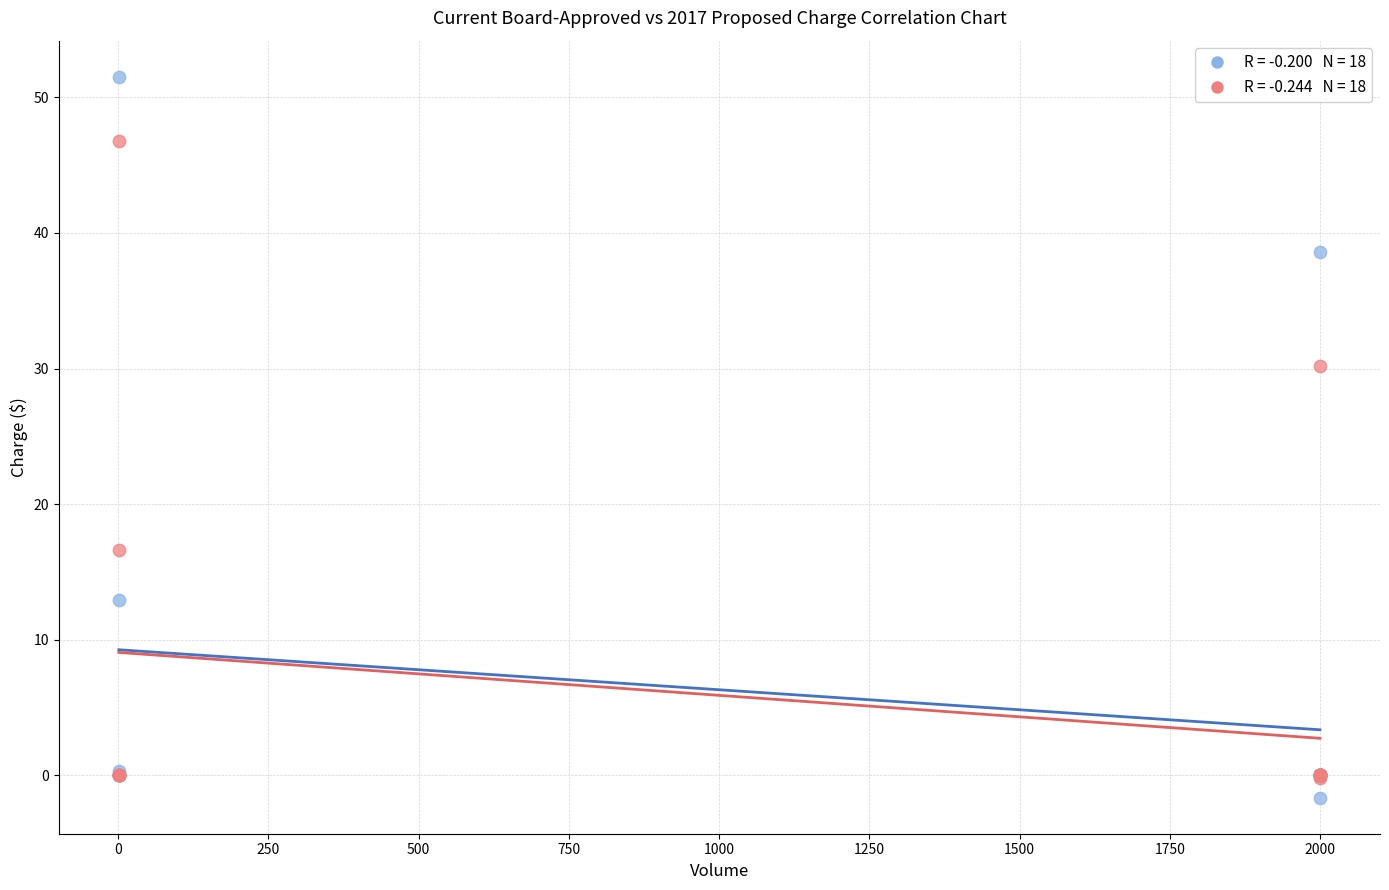

Across all series, what Y value is closest to 24?

30.2